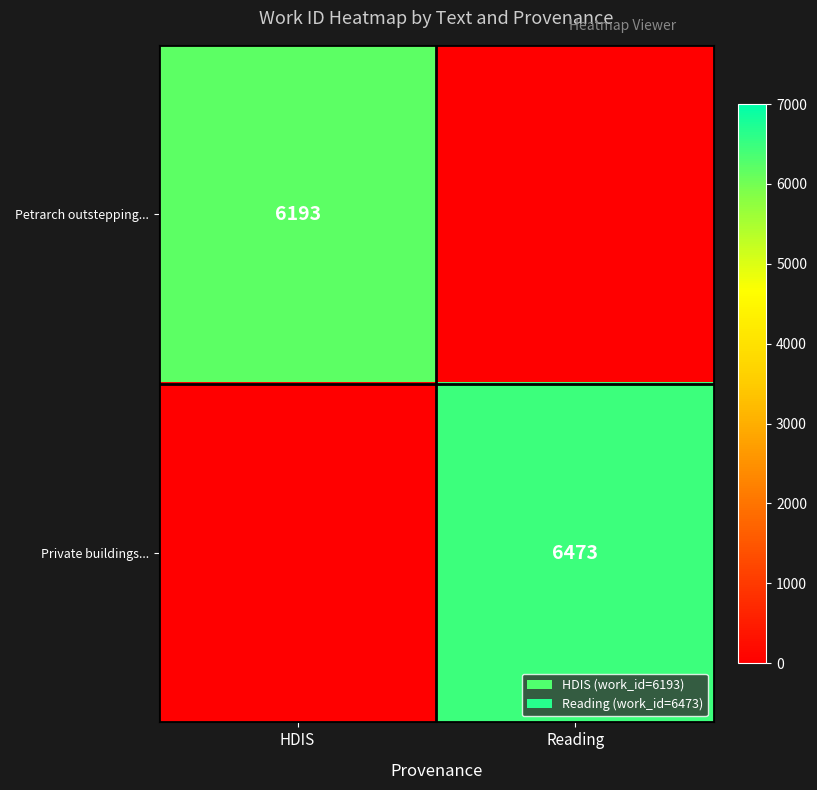

The value of Petrarch outstepping... at HDIS is 6193. True or false?

True